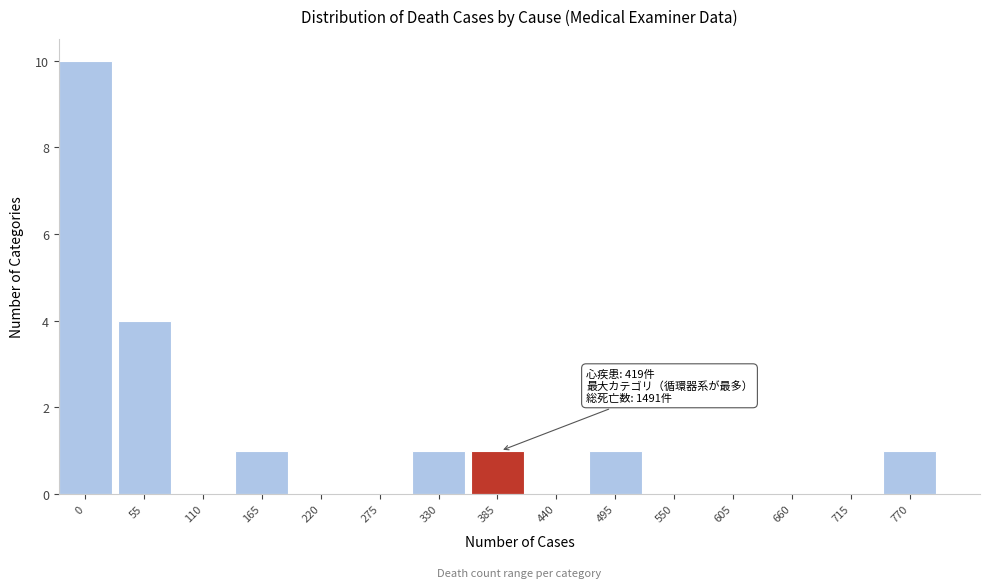

Reading left to right, extract all data points from this chart.

0=10	55=4	110=0	165=1	220=0	275=0	330=1	385=1	440=0	495=1	550=0	605=0	660=0	715=0	770=1